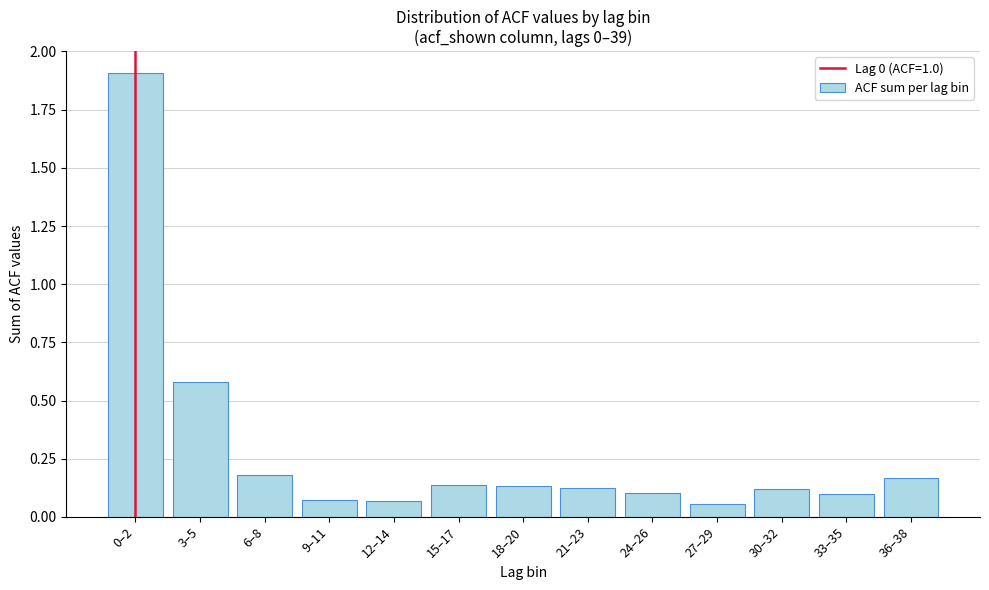

The value at 0–2 is 1.9. True or false?

True